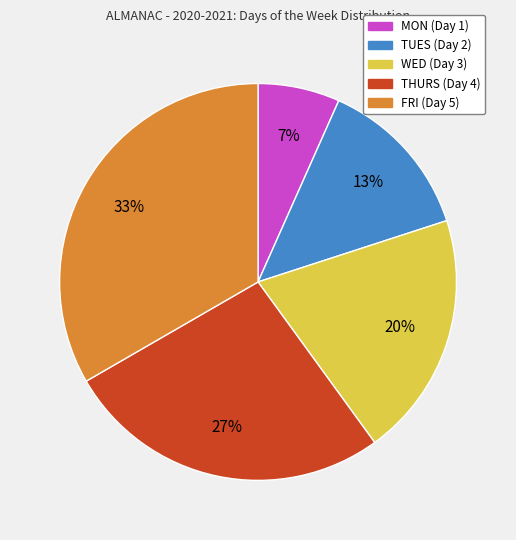

To the nearest percent, what is the combined percentage of THURS and WED?

47%